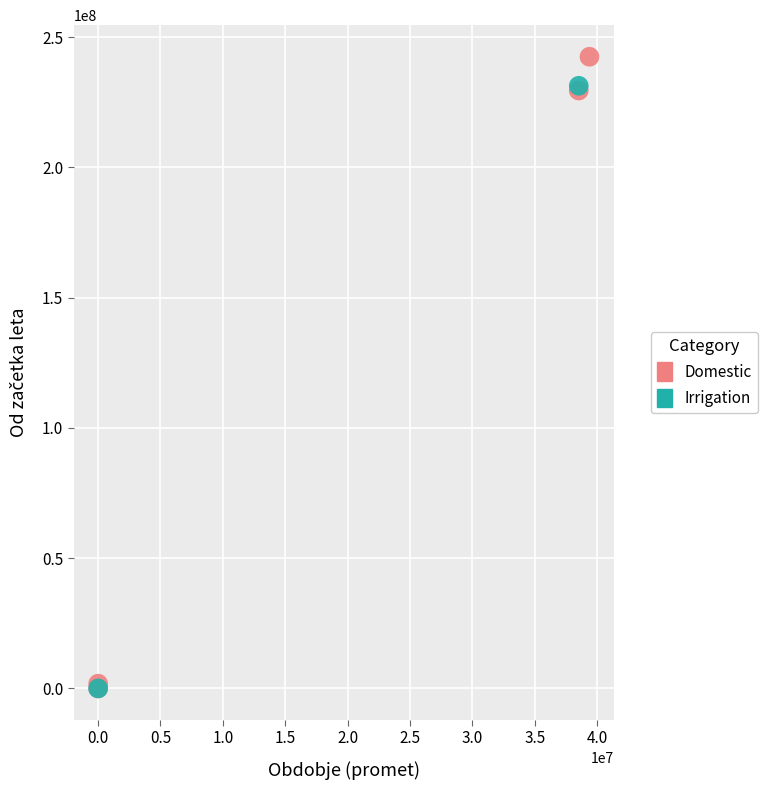

What are all the series names shown in the legend?

Domestic, Irrigation